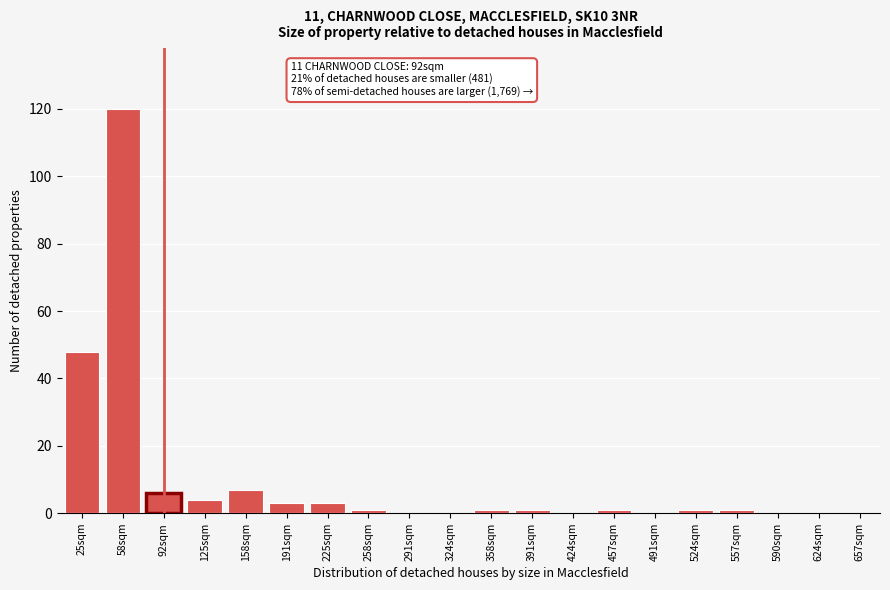

Reading left to right, list all the values displayed in this chart.

25sqm=48	58sqm=120	92sqm=6	125sqm=4	158sqm=7	191sqm=3	225sqm=3	258sqm=1	291sqm=0	324sqm=0	358sqm=1	391sqm=1	424sqm=0	457sqm=1	491sqm=0	524sqm=1	557sqm=1	590sqm=0	624sqm=0	657sqm=0